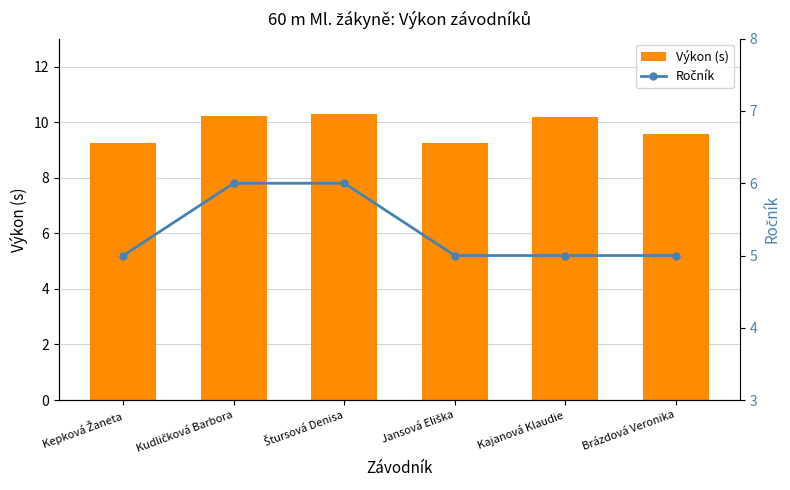

The value of Ročník at Štursová Denisa is 6.0. True or false?

True